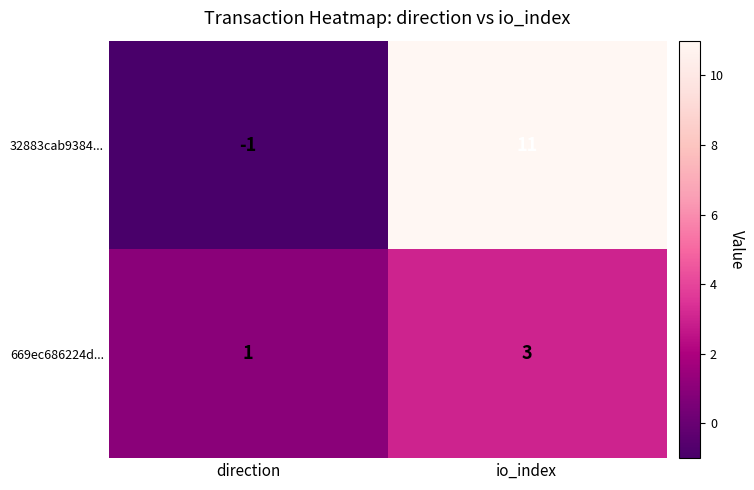

At io_index, list the series in order from largest to smallest.

32883cab9384..., 669ec686224d...